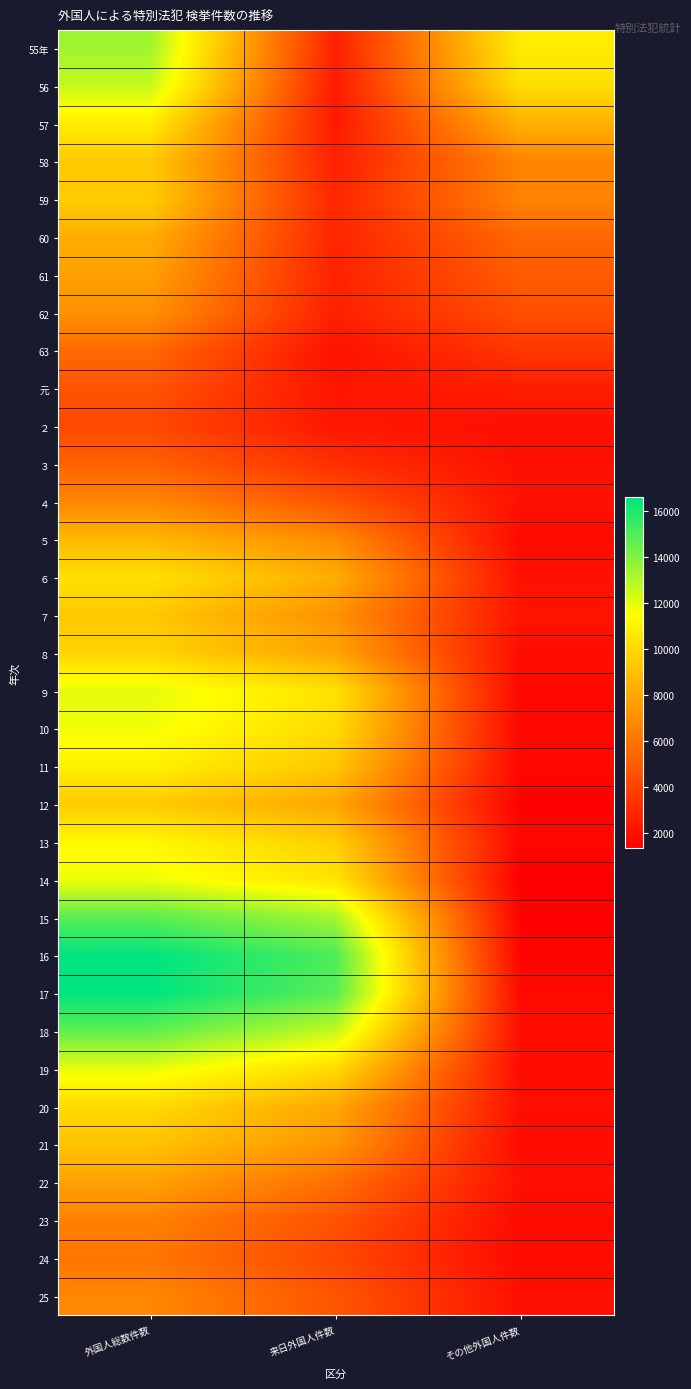

At how many categories does at least one series exceed 16154?

1